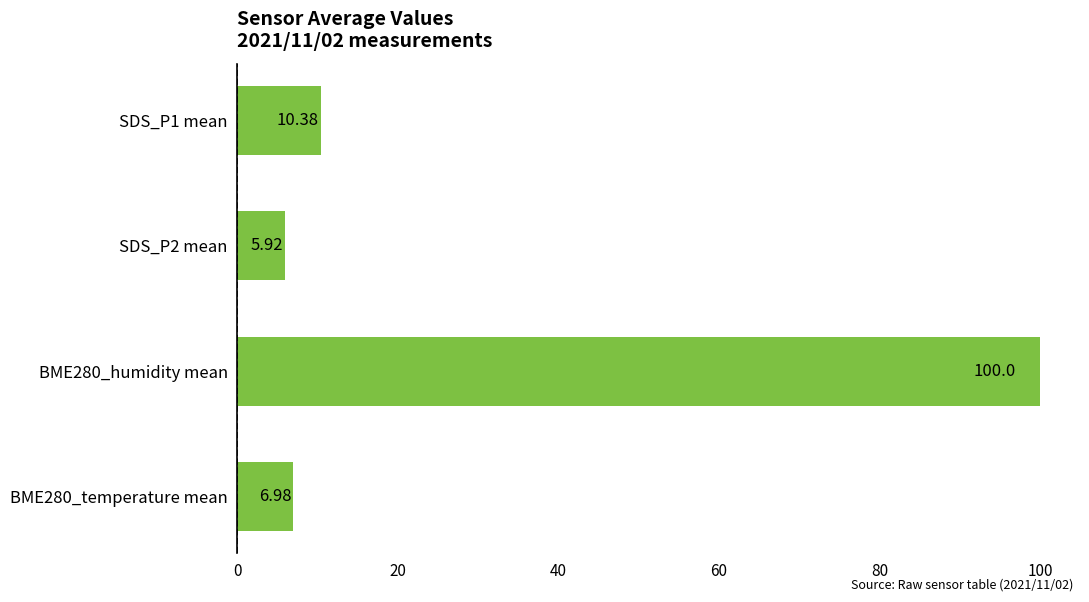

What is the difference between the maximum and minimum values?

94.1